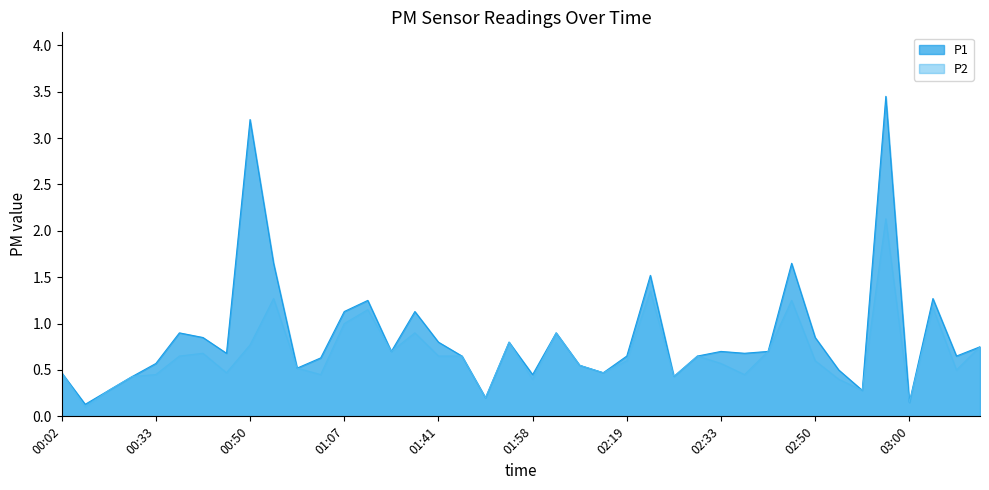

Is it true that P1 equals 0.2 at 02:14?

False